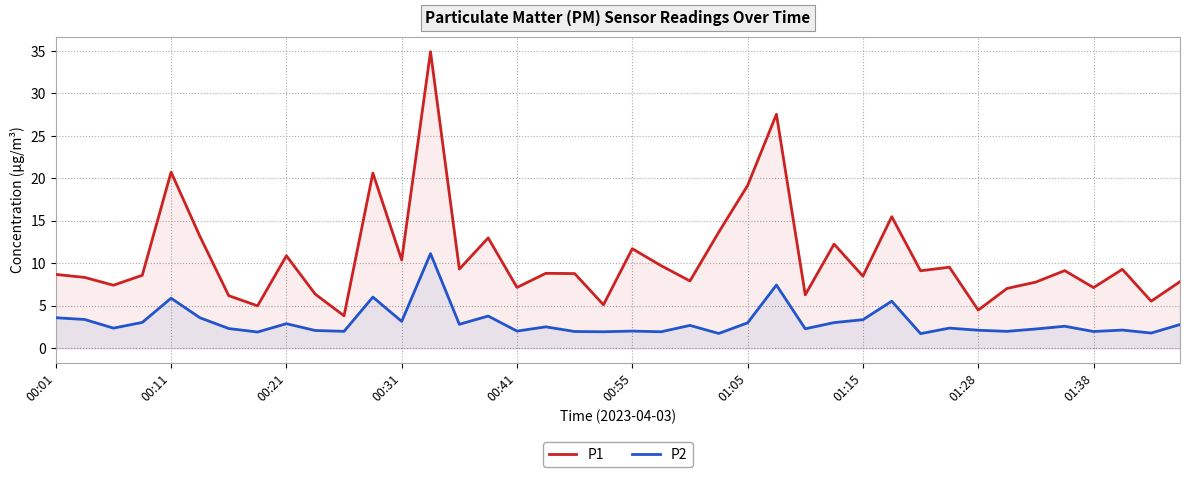

Reading left to right, transcribe all the data shown in this chart.

P1: 8.7	8.3	7.4	8.6	20.8	13.2	6.2	5.0	10.9	6.4	3.8	20.6	10.4	34.9	9.3	13.0	7.2	8.8	8.8	5.1	11.7	9.7	7.9	13.7	19.2	27.6	6.3	12.3	8.5	15.5	9.1	9.6	4.5	7.0	7.8	9.2	7.2	9.3	5.5	7.8
P2: 3.6	3.4	2.4	3.0	5.9	3.6	2.3	1.9	2.9	2.1	2.0	6.0	3.2	11.2	2.8	3.8	2.0	2.5	2.0	1.9	2.0	1.9	2.7	1.8	3.0	7.5	2.3	3.0	3.4	5.5	1.7	2.4	2.1	2.0	2.3	2.6	2.0	2.1	1.8	2.8